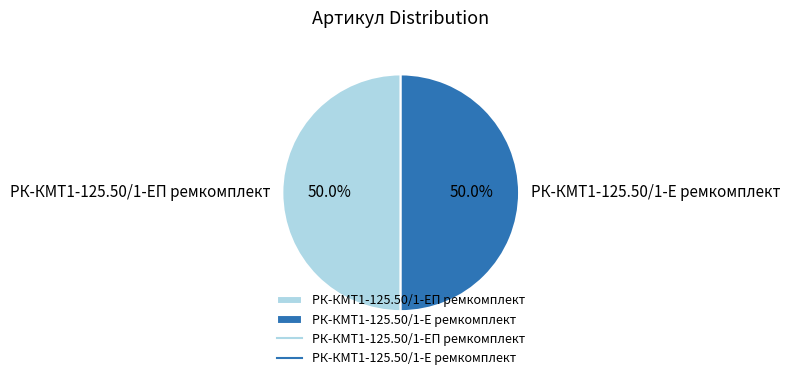

What is the ratio of the value at РК-КМТ1-125.50/1-Е ремкомплект to the value at РК-КМТ1-125.50/1-ЕП ремкомплект?

1.0